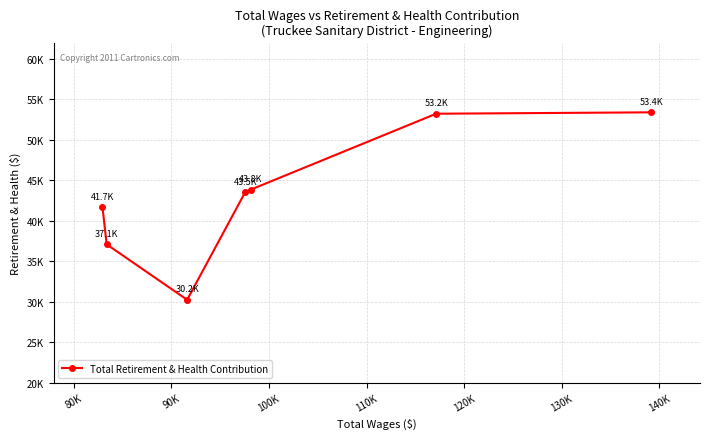

Is this an area chart (filled region under the line)?

No